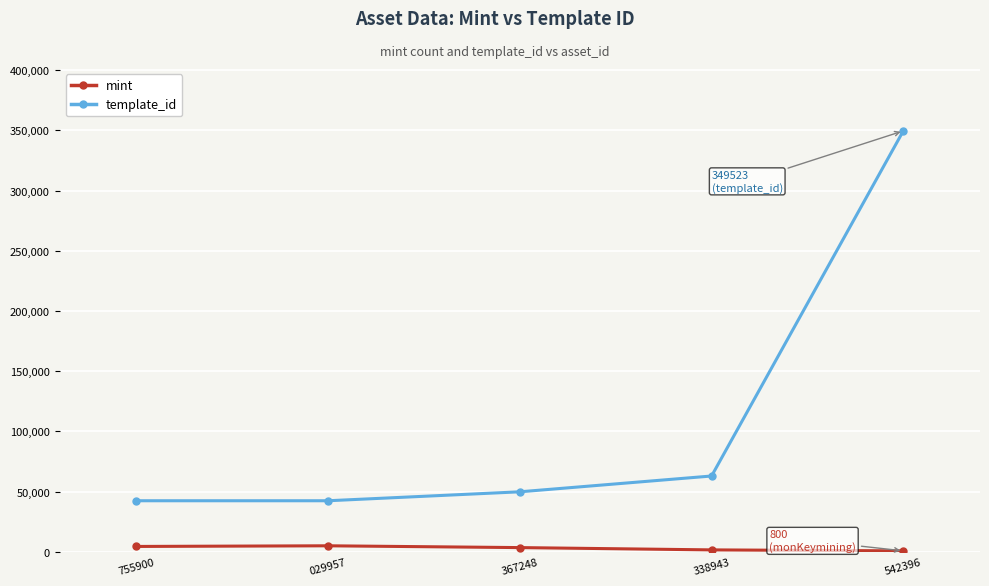

What is the difference between the maximum and minimum values in the mint series?

4218